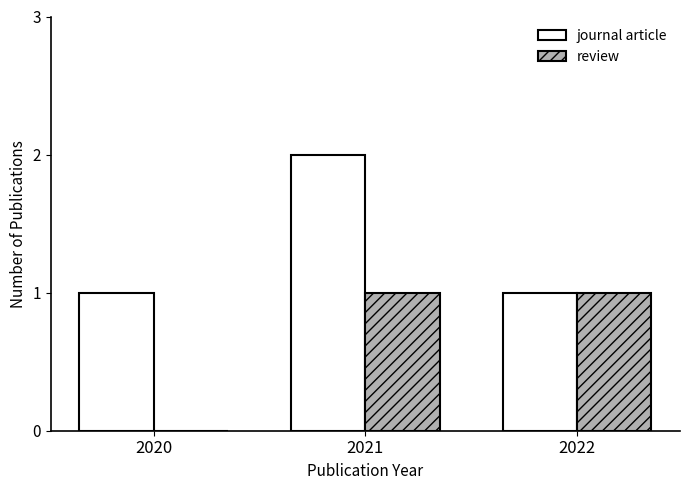

Which series changed the most between 2020 and 2022?

review